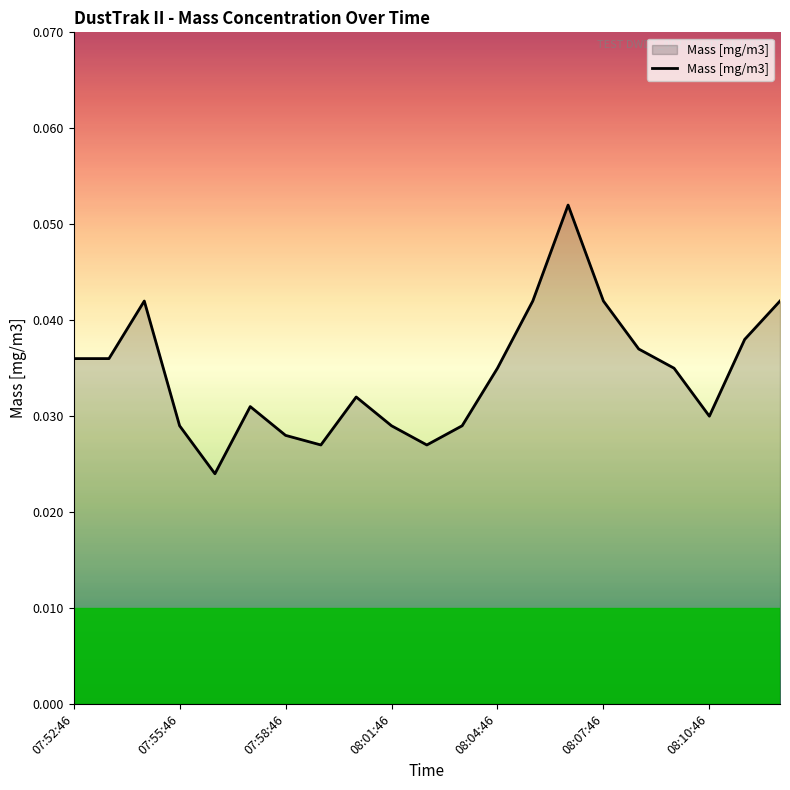

Reading left to right, extract all data points from this chart.

0.0	0.0	0.0	0.0	0.0	0.0	0.0	0.0	0.0	0.0	0.0	0.0	0.0	0.0	0.1	0.0	0.0	0.0	0.0	0.0	0.0